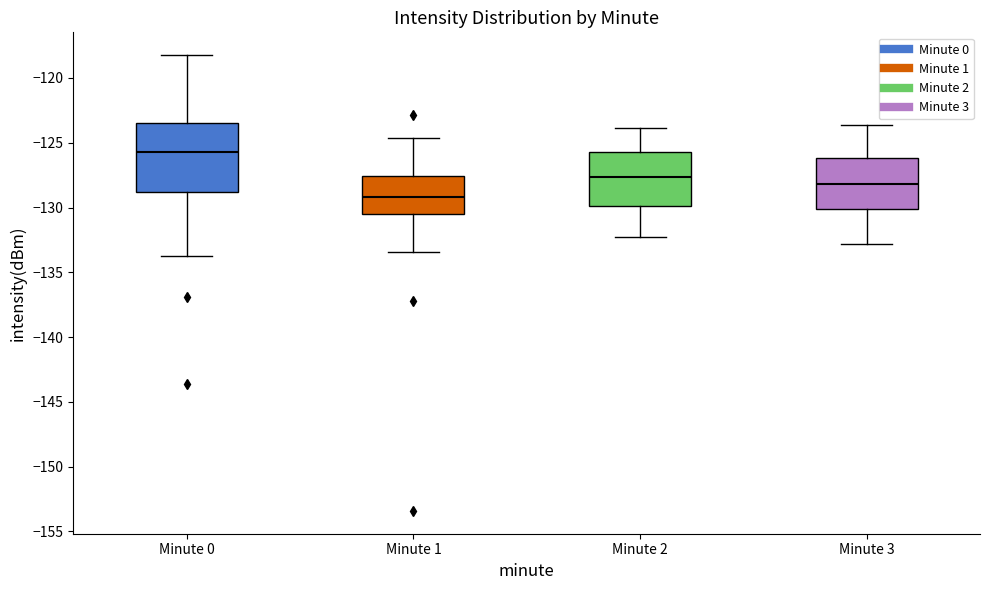

Comparing the boxes themselves (not the whiskers), which one is the tallest?

Minute 0